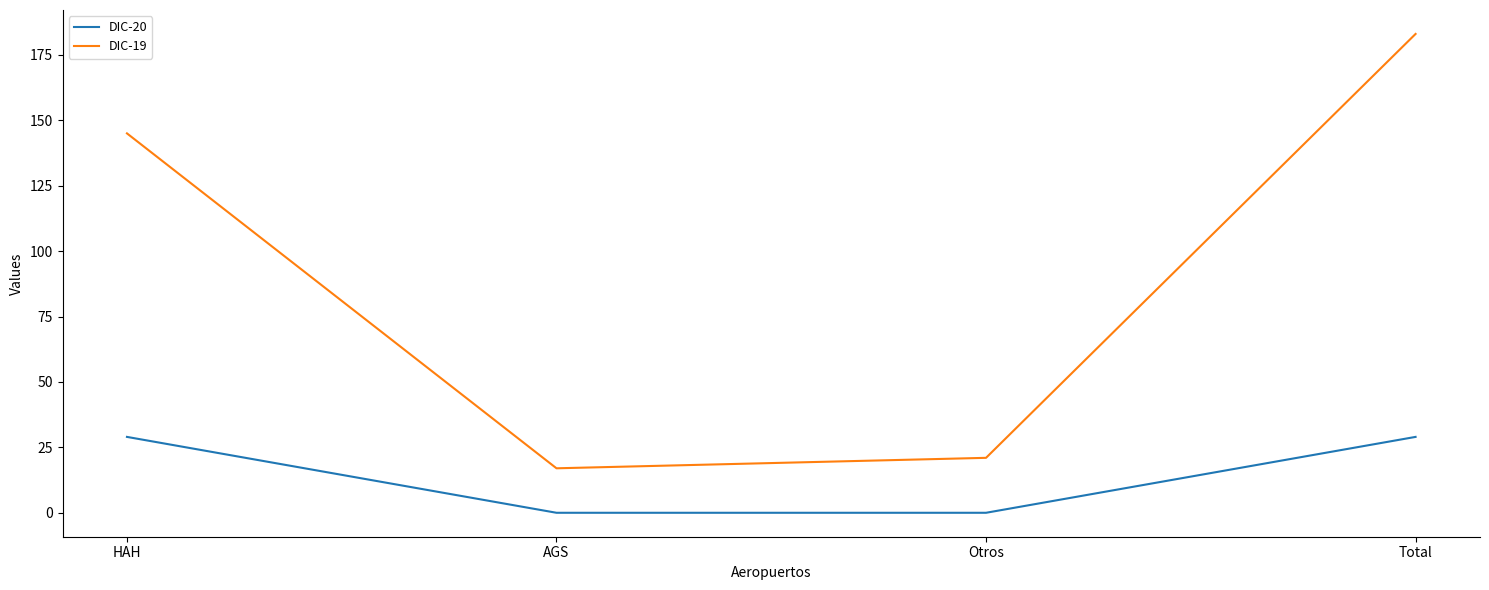

What is the spread (max minus min) of values at HAH?

116